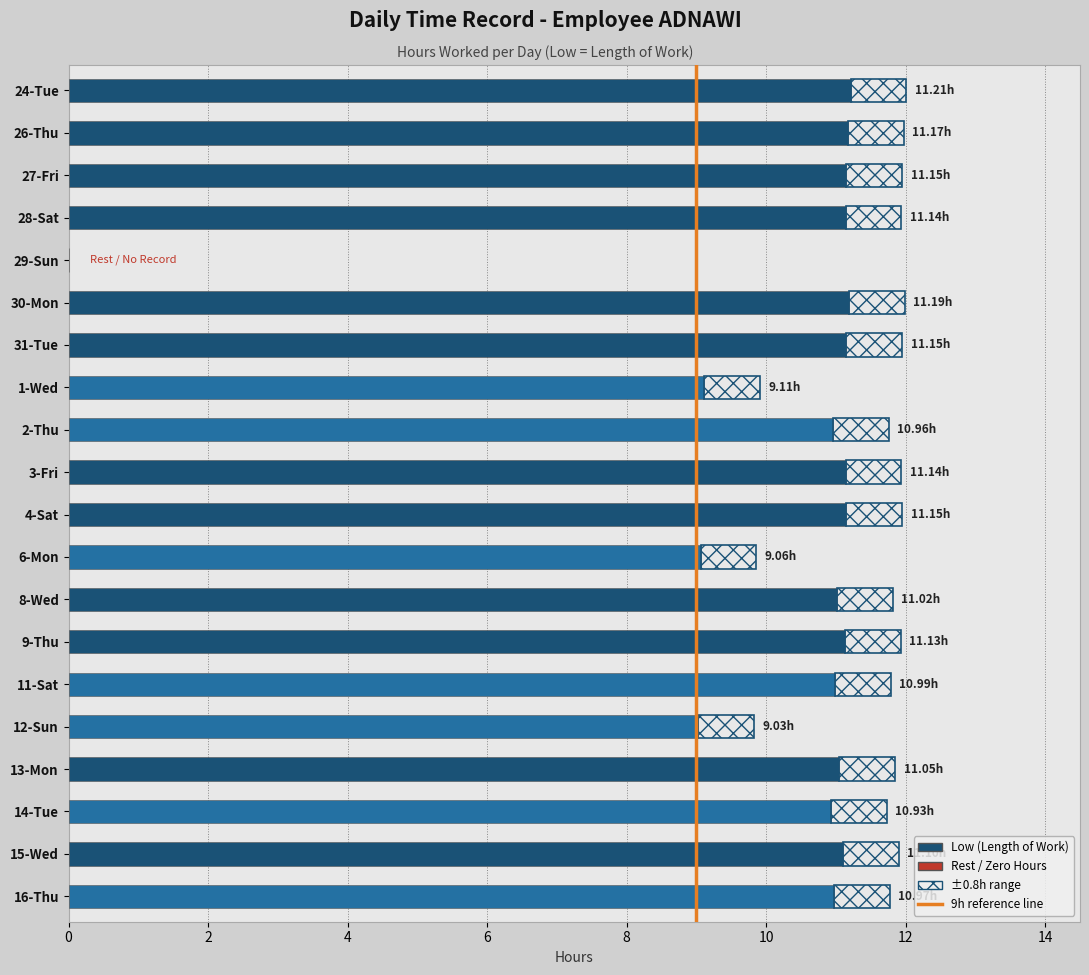

What position from the right is 24-Tue?

20